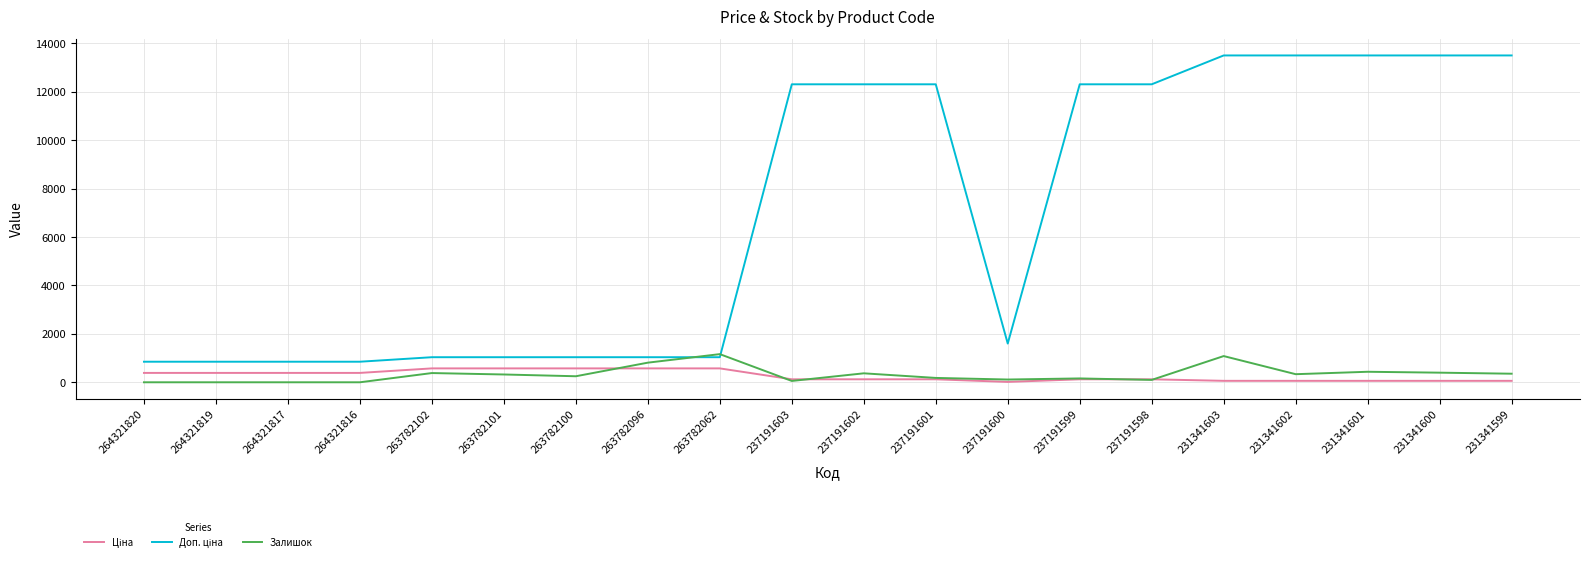

Is it true that Залишок equals 249.0 at 263782100?

True